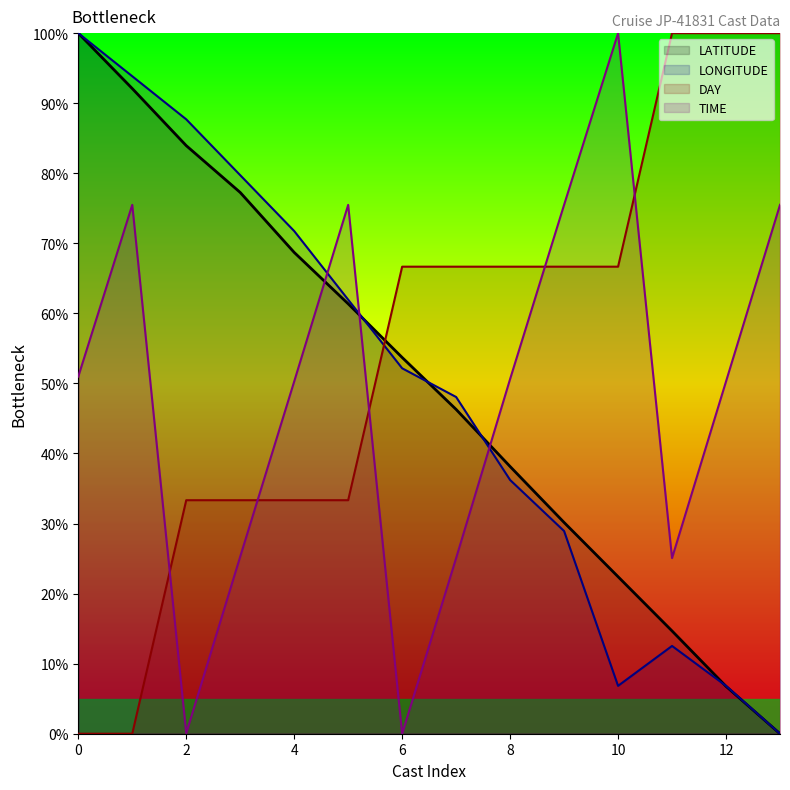

Where is the first local maximum for LONGITUDE?

11